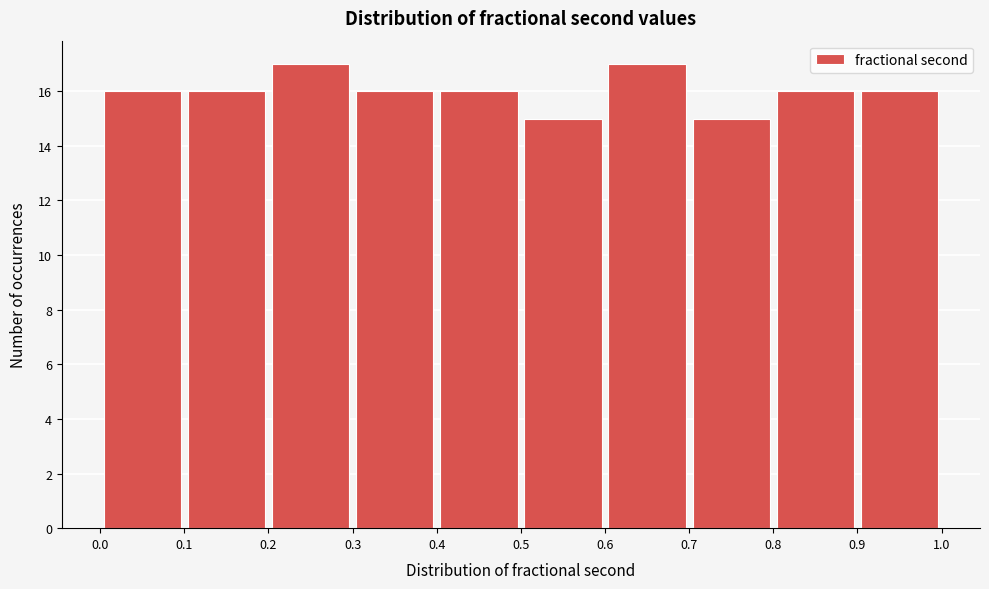

How tall is the bar that spans 0.7 to 0.8 on the x-axis? The values are not printed on the chart, so give them approximately, as read against the axis.

15